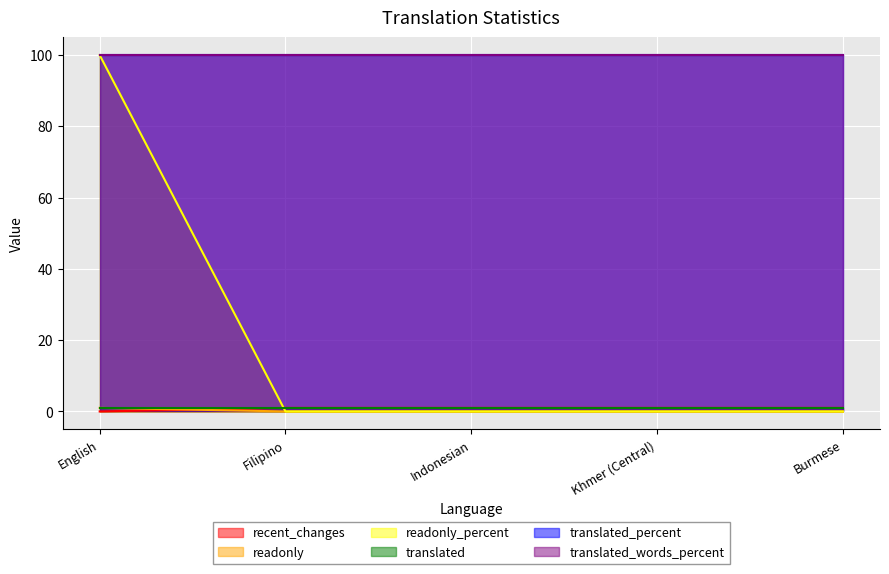

What is the spread (max minus min) of values at English?

100